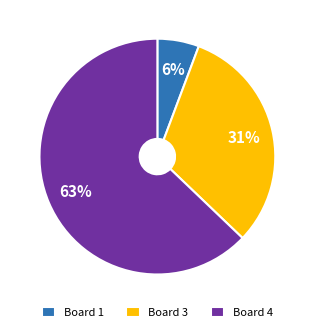

Is it true that Board 3 is 40% of the pie?

False